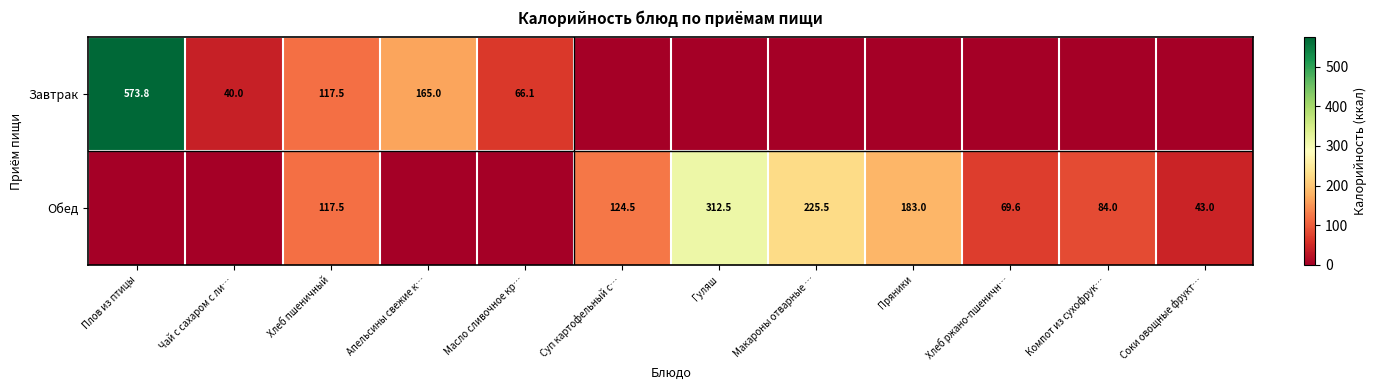

True or false: Завтрак has a value of 66.1 at Масло сливочное кр….

True